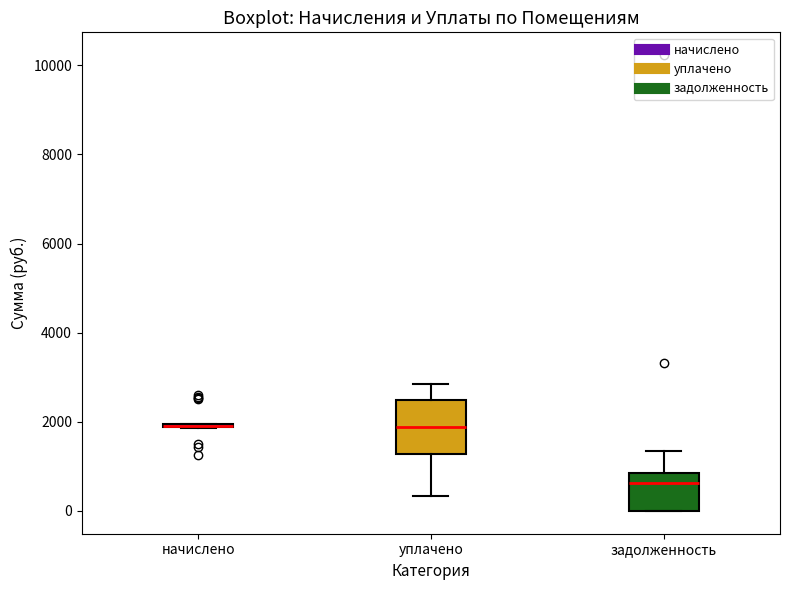

Which box is the tallest, from its lower edge to its upper edge?

уплачено